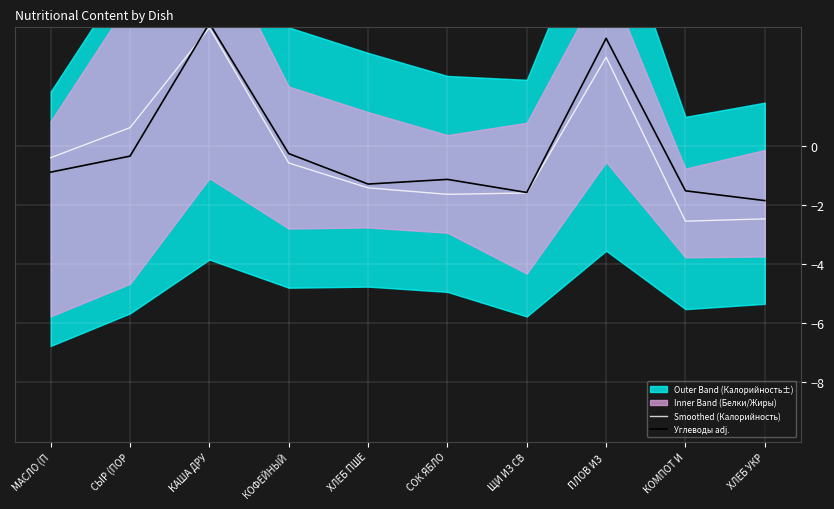

Reading left to right, transcribe all the data shown in this chart.

Smoothed (Калорийность): -0.4	0.6	4.0	-0.6	-1.4	-1.6	-1.6	3.0	-2.6	-2.5
Углеводы adj.: -0.9	-0.4	4.1	-0.3	-1.3	-1.1	-1.6	3.6	-1.5	-1.9